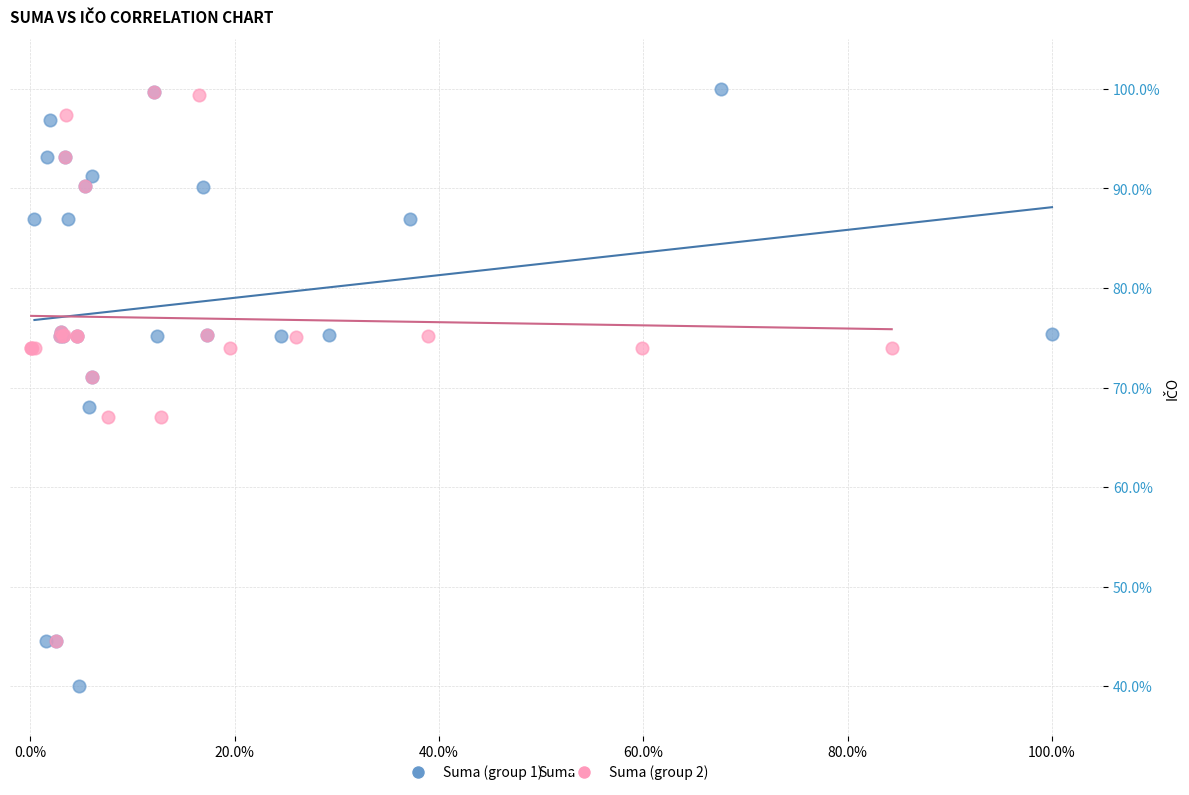

Which series reaches the minimum Y coordinate?

Suma (group 1)